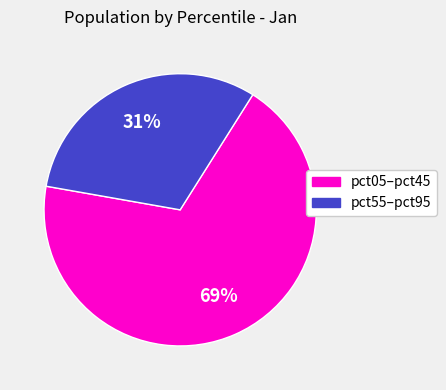

What is the largest slice in the pie chart?

pct05–pct45